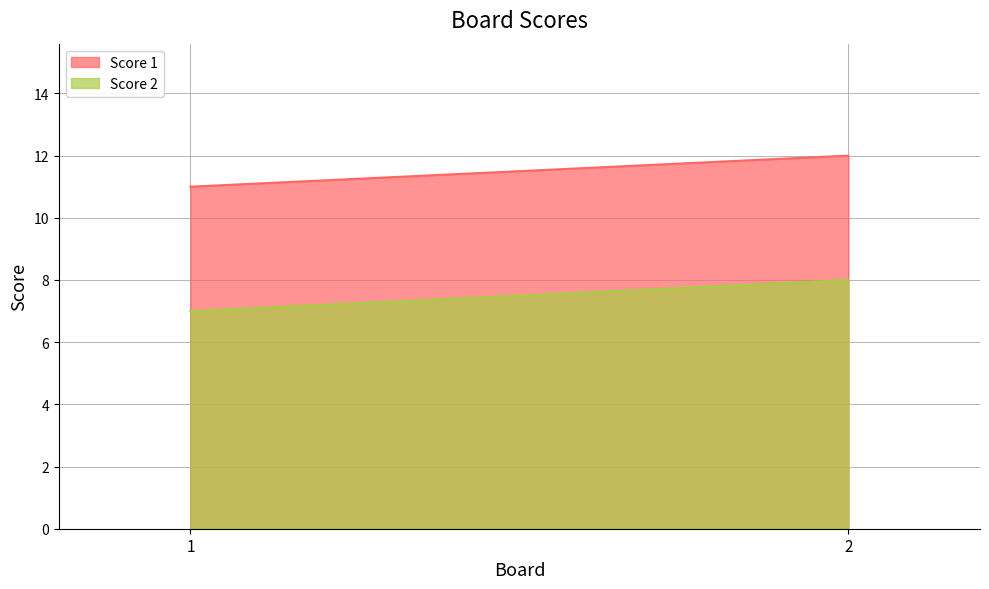

Does the chart have visible grid lines?

Yes